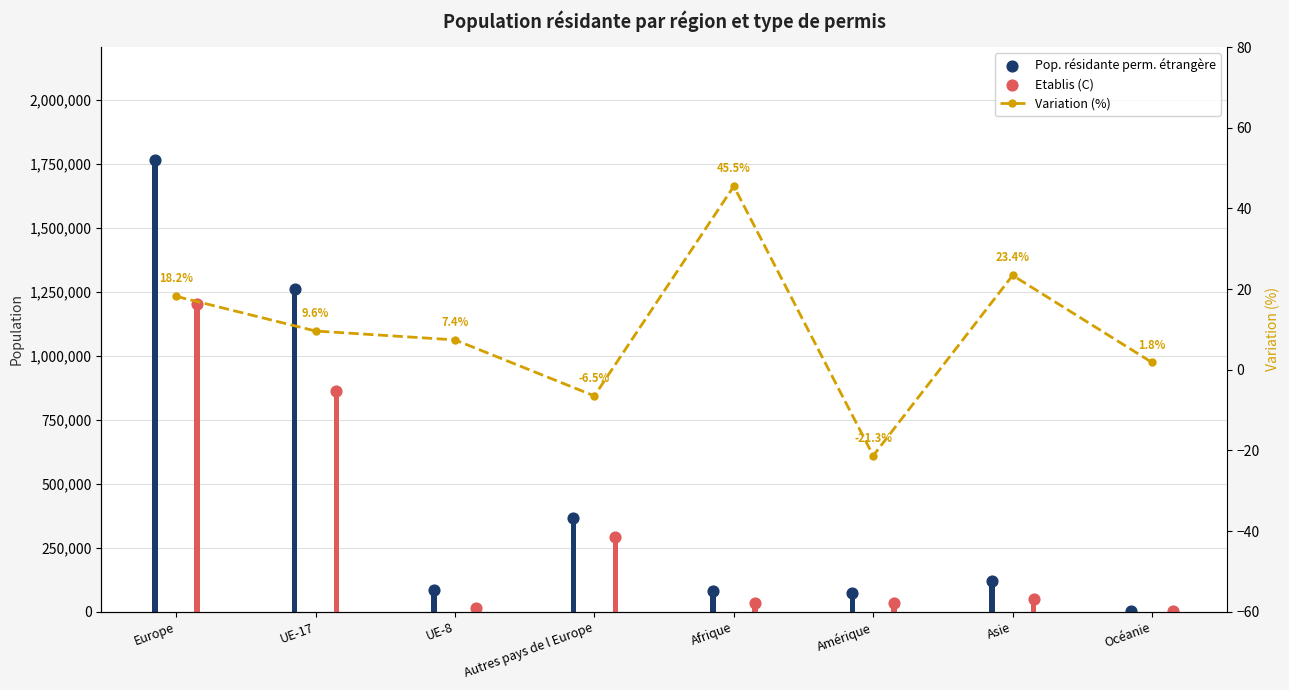

What are all the series names shown in the legend?

Pop. résidante perm. étrangère, Etablis (C), Variation (%)